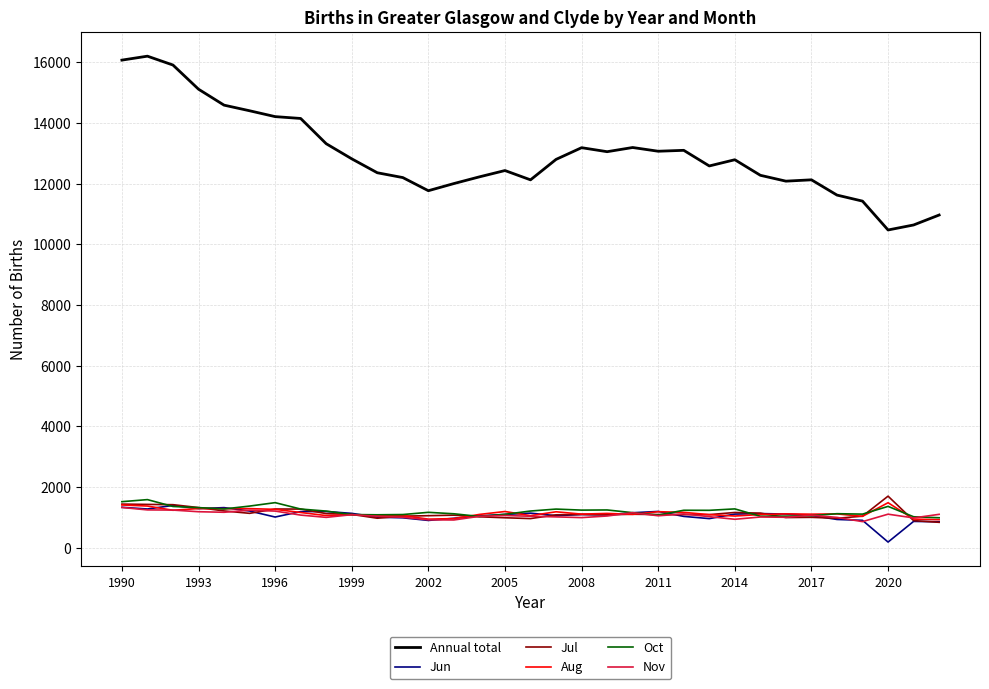

True or false: Nov and Annual total cross at least once.

False